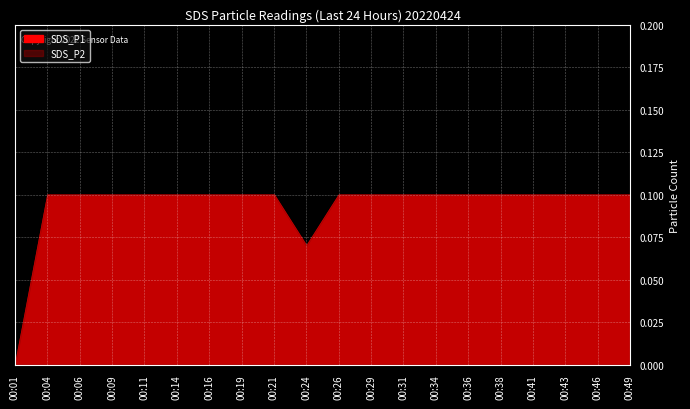

Count the SDS_P1 values in the range 0 to 1.

20